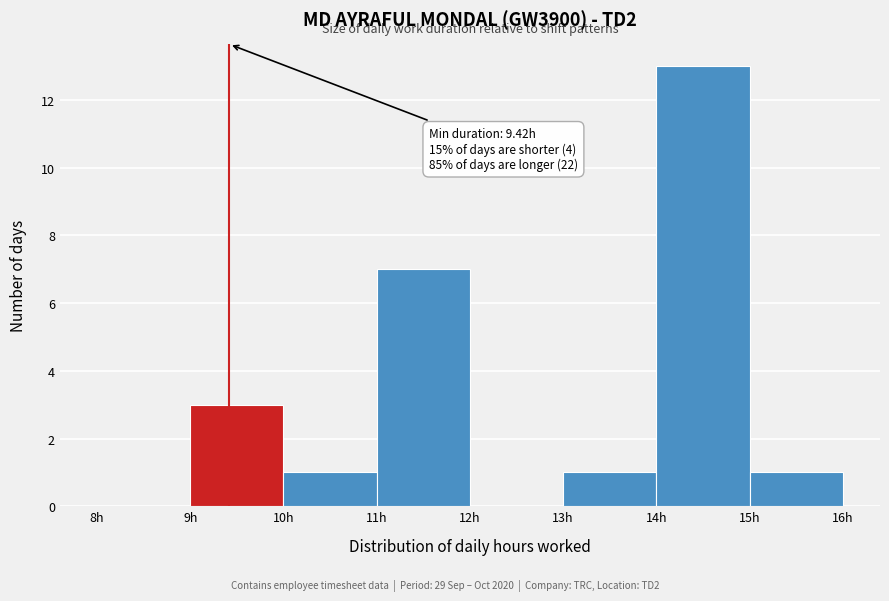

Over which range of the x-axis is the bar tallest?

14 to 15